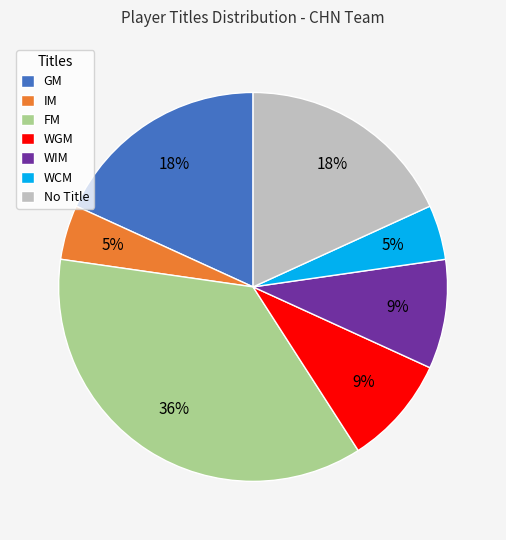

How many segments does this pie chart have?

7